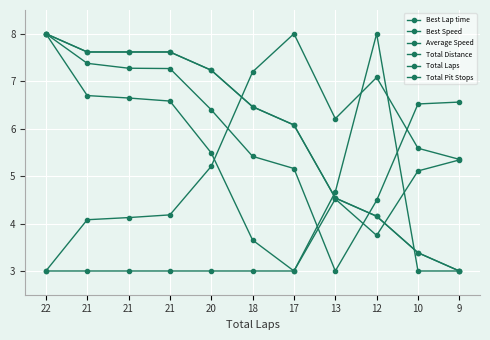

The Total Laps series shows 3.4 at 10. True or false?

True